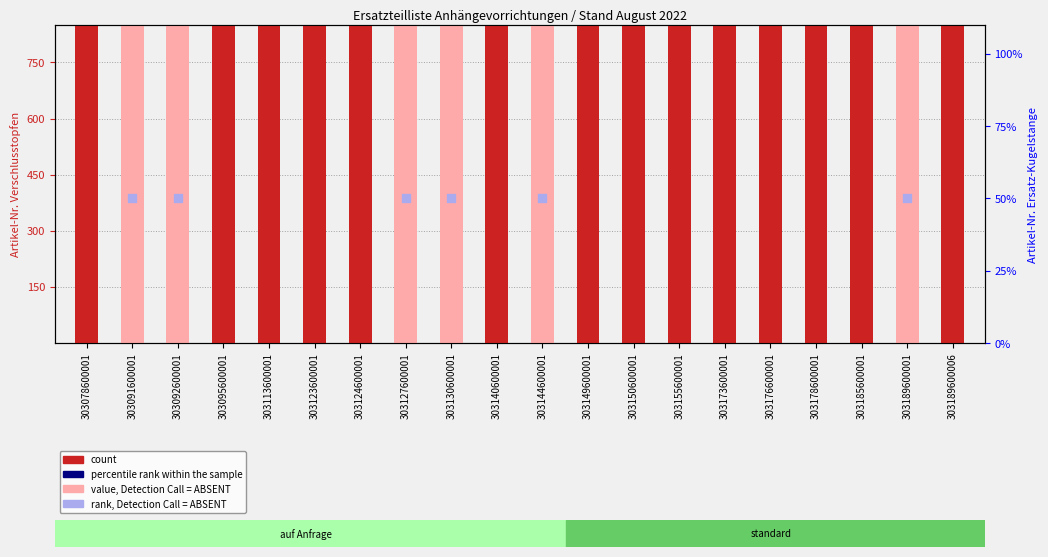

What is the ratio of the value at 303189600006 to the value at 303123600001?

1.0